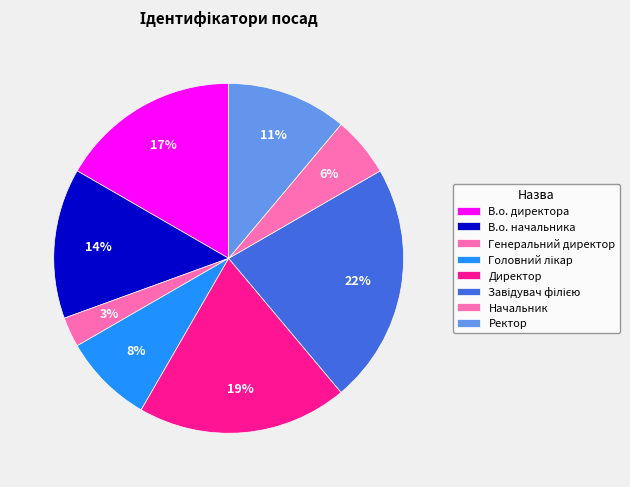

To the nearest percent, what is the difference between the largest and smallest slice percentages?

19%